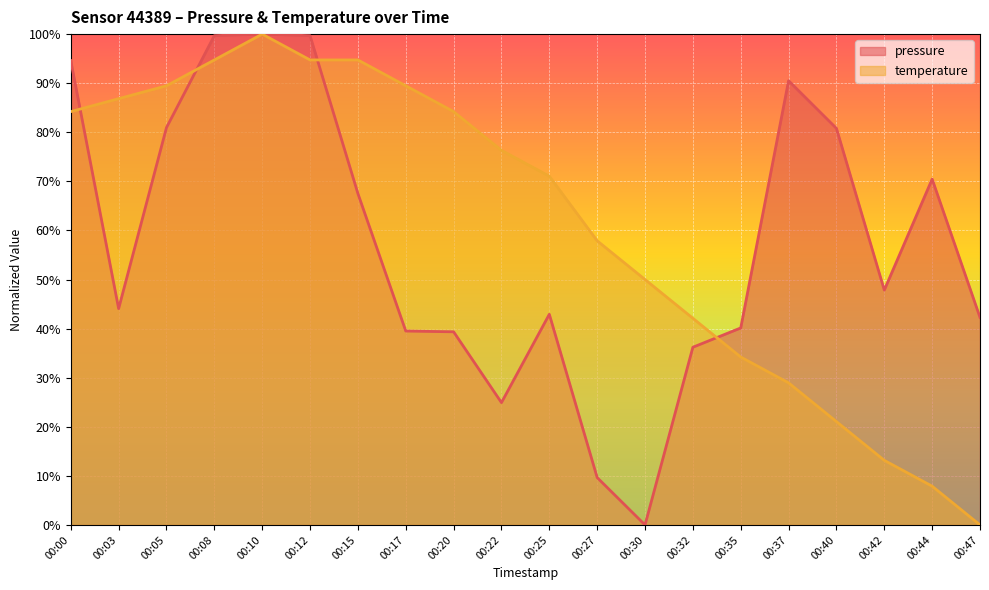

How many interior local peaks does the temperature series have?

1